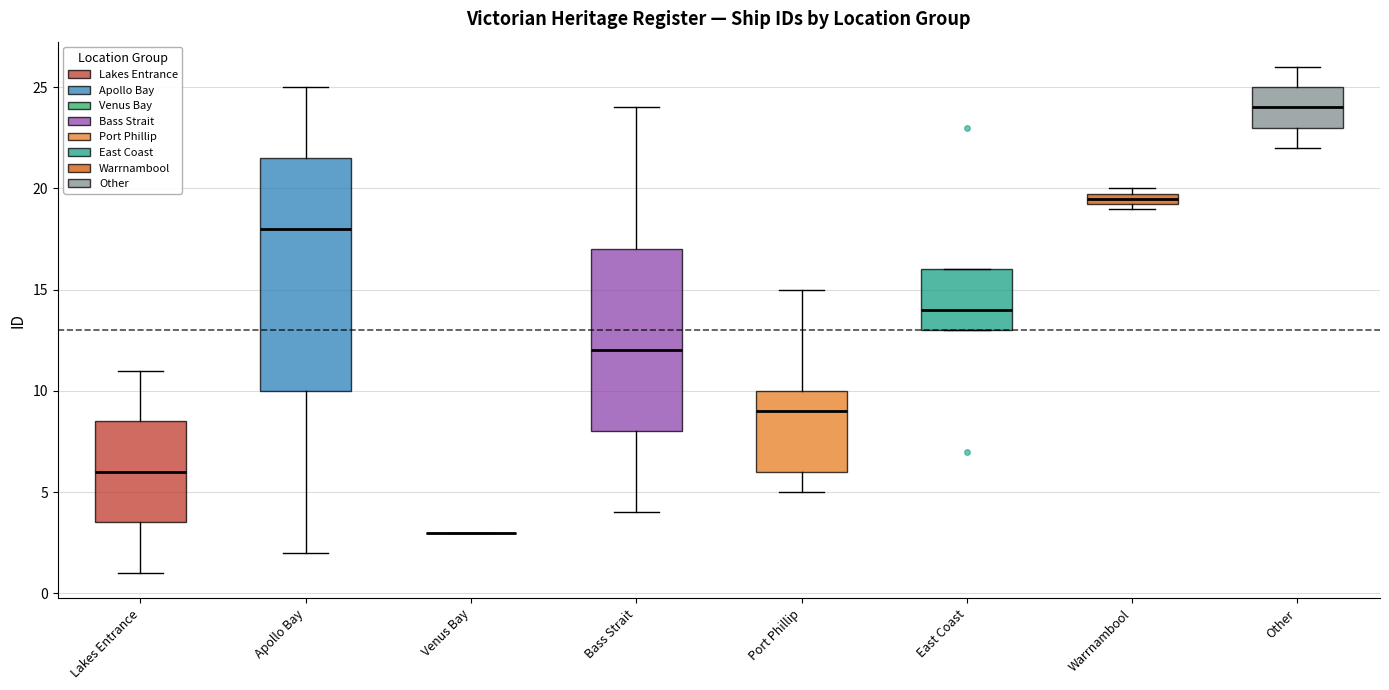

Comparing the boxes themselves (not the whiskers), which one is the tallest?

Apollo Bay